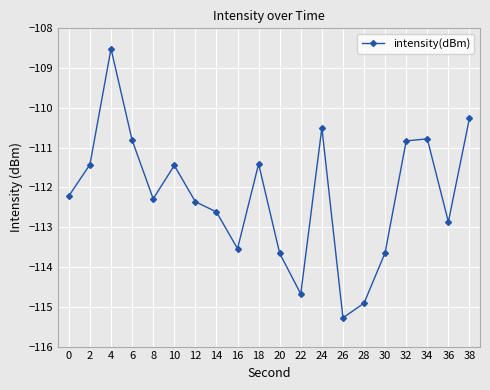

What is the value of the 16th point from the left?

-113.6